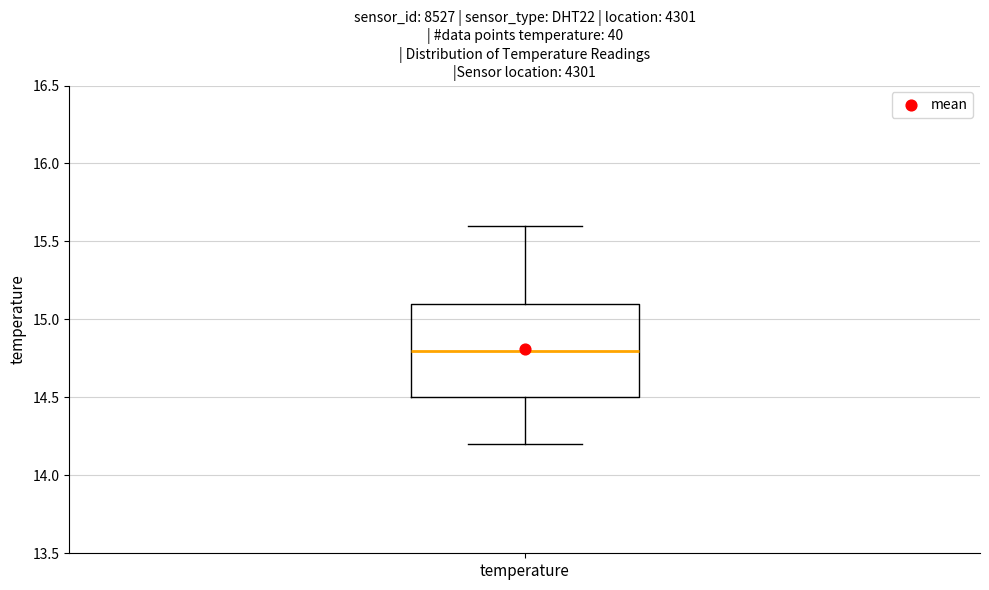

Read this box plot against the y-axis: the position of the median line, the range covered by the box, and the ends of both whiskers. The values are not printed on the chart, so give them approximately, as read against the axis.

median 14.8, box 14.5 to 15.1, whiskers 14.2 to 15.6